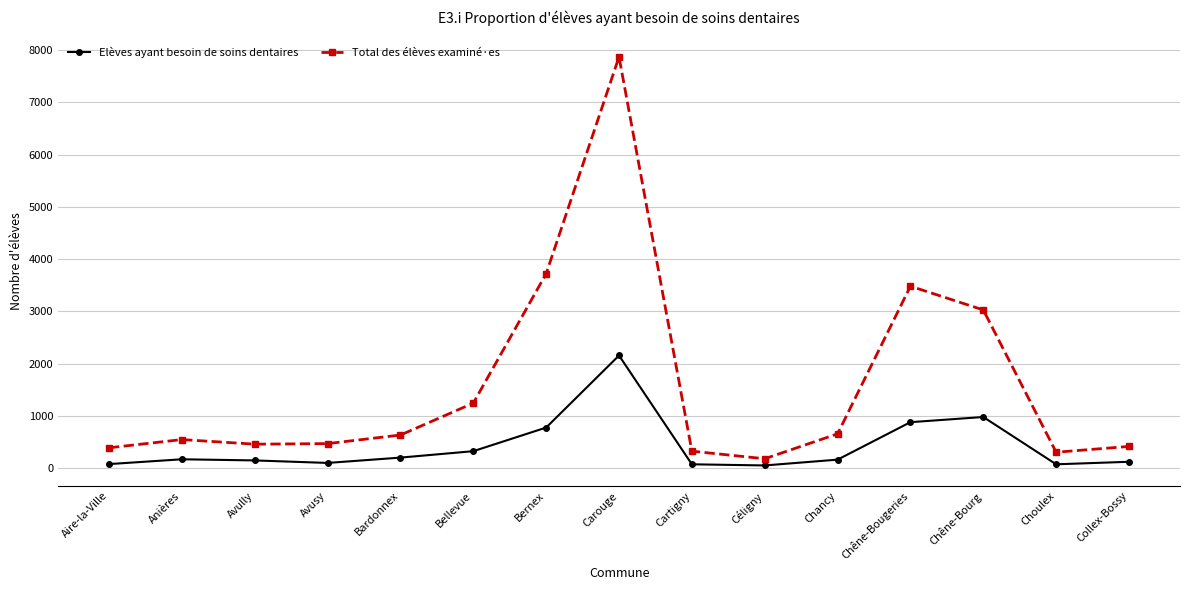

What is the minimum value for Total des élèves examiné·es?

179